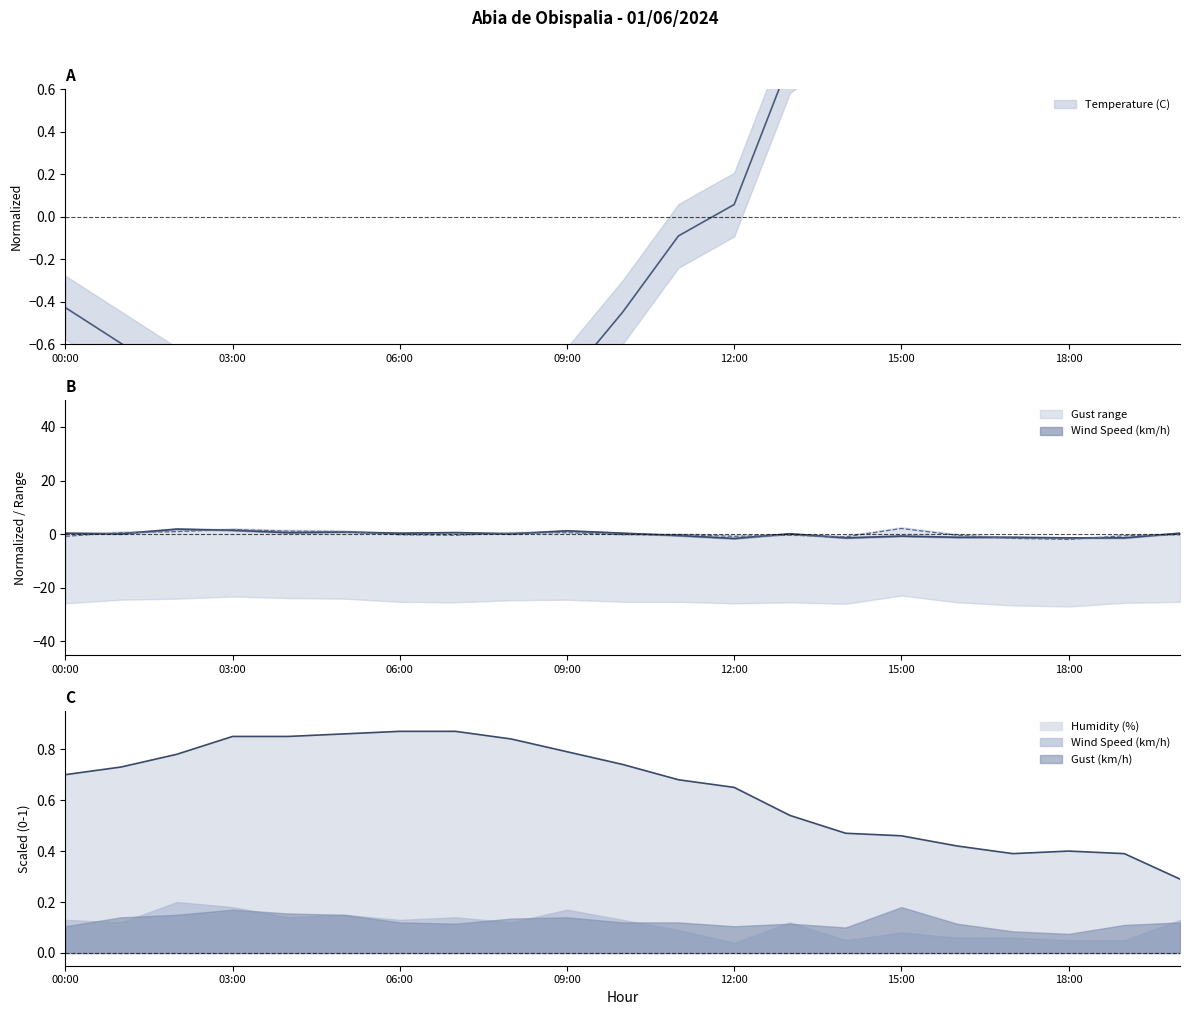

What are all the series names shown in the legend?

Temperature (C), Humidity (%), Wind Speed (km/h), Gust (km/h)